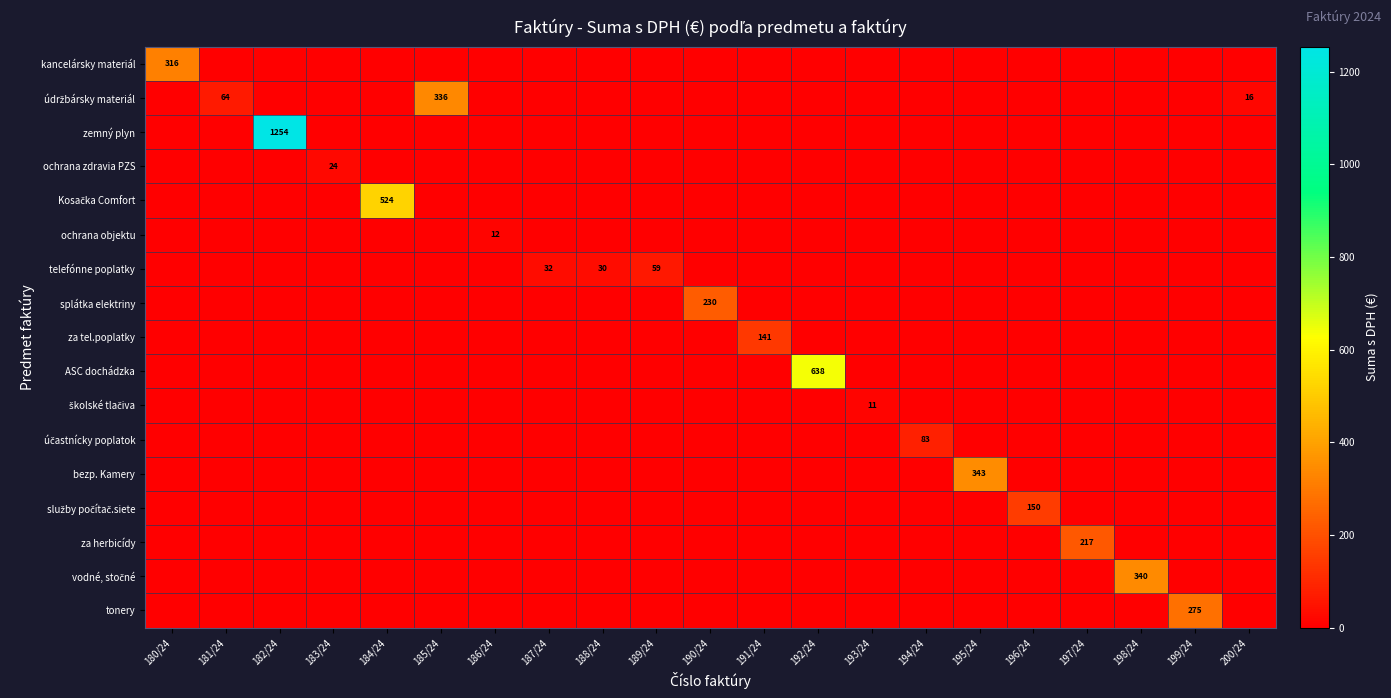

Rank the series at 189/24 from lowest to highest value.

kancelársky materiál, údržbársky materiál, zemný plyn, ochrana zdravia PZS, Kosačka Comfort, ochrana objektu, splátka elektriny, za tel.poplatky, ASC dochádzka, školské tlačiva, účastnícky poplatok, bezp. Kamery, služby počítač.siete, za herbicídy, vodné, stočné, tonery, telefónne poplatky